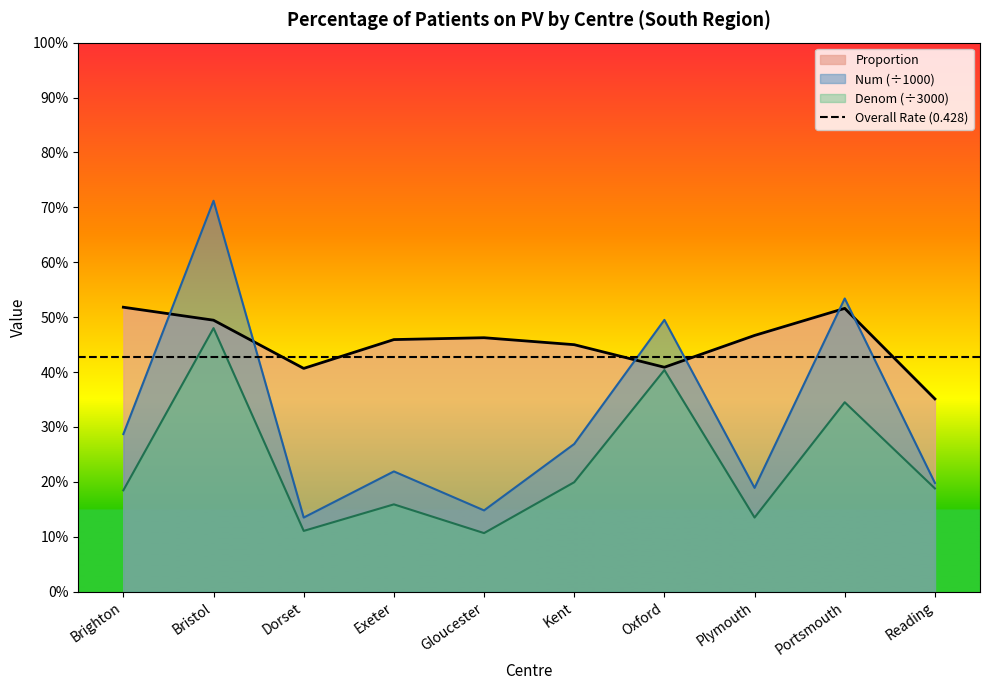

How many Num values are between 0 and 1?

10